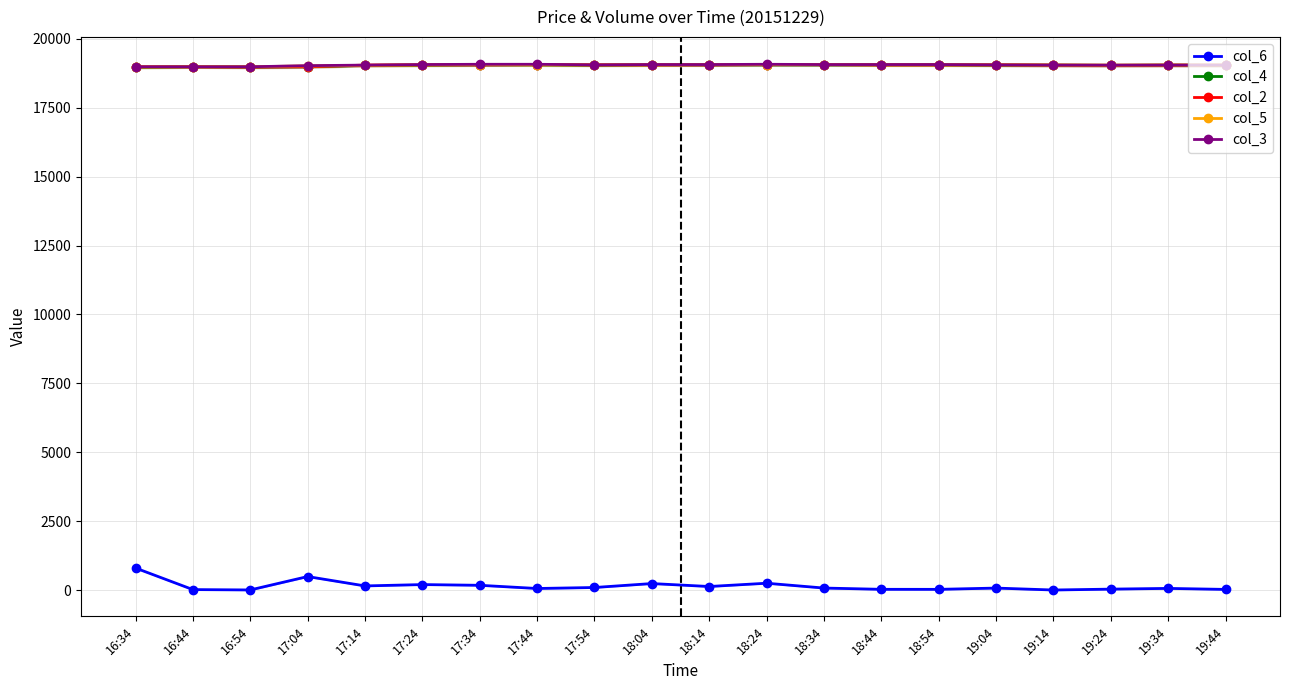

Between 17:54 and 18:24, which series saw the biggest shift?

col_6